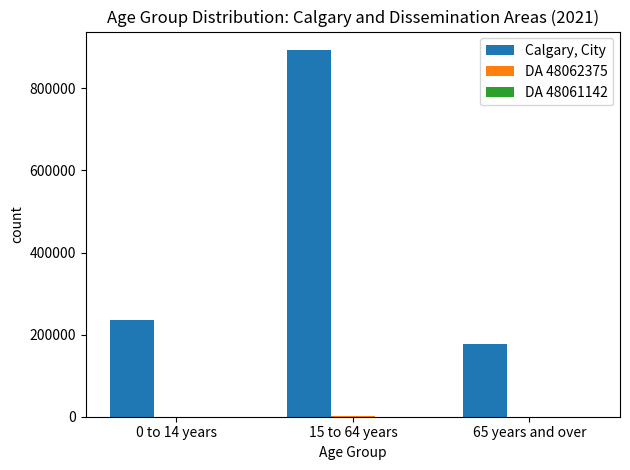

Which series has the largest total across all categories?

Calgary, City